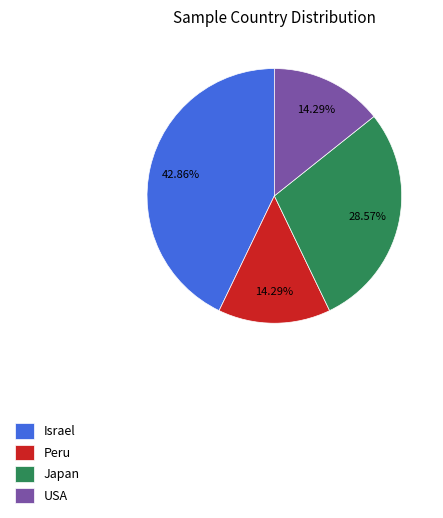

What is the ratio of the value at Japan to the value at Peru?

2.0